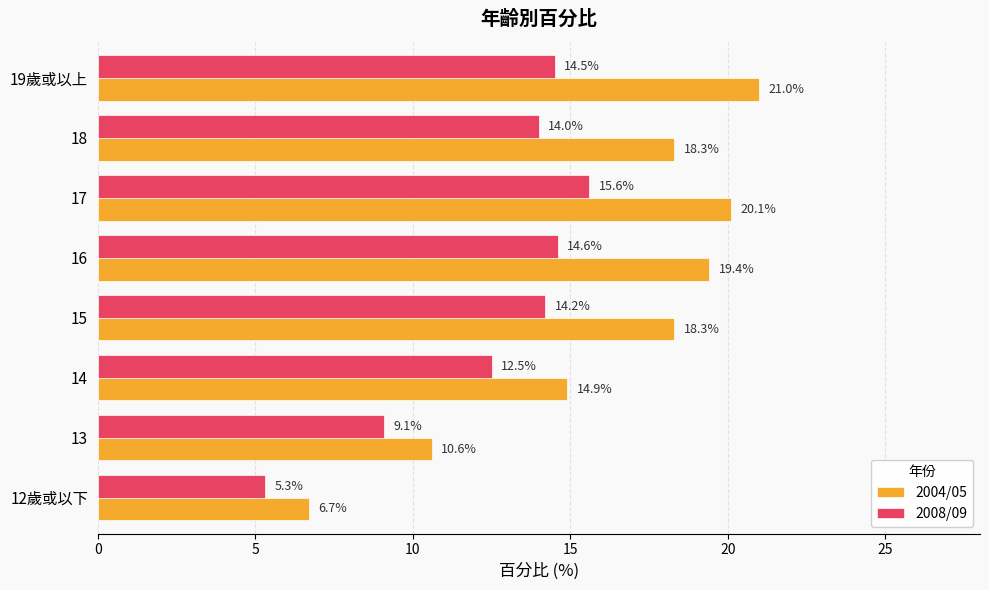

Between 13 and 17, which series saw the biggest shift?

2004/05